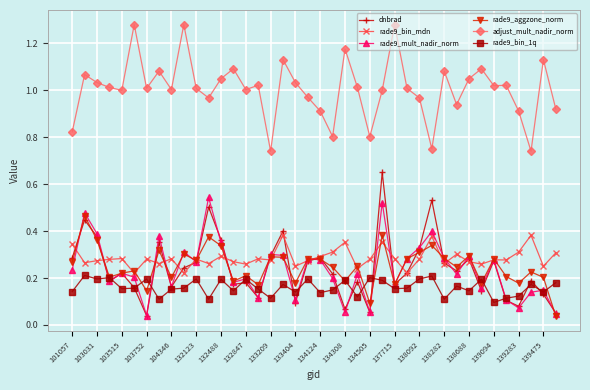

How many lines are shown in the chart?

6